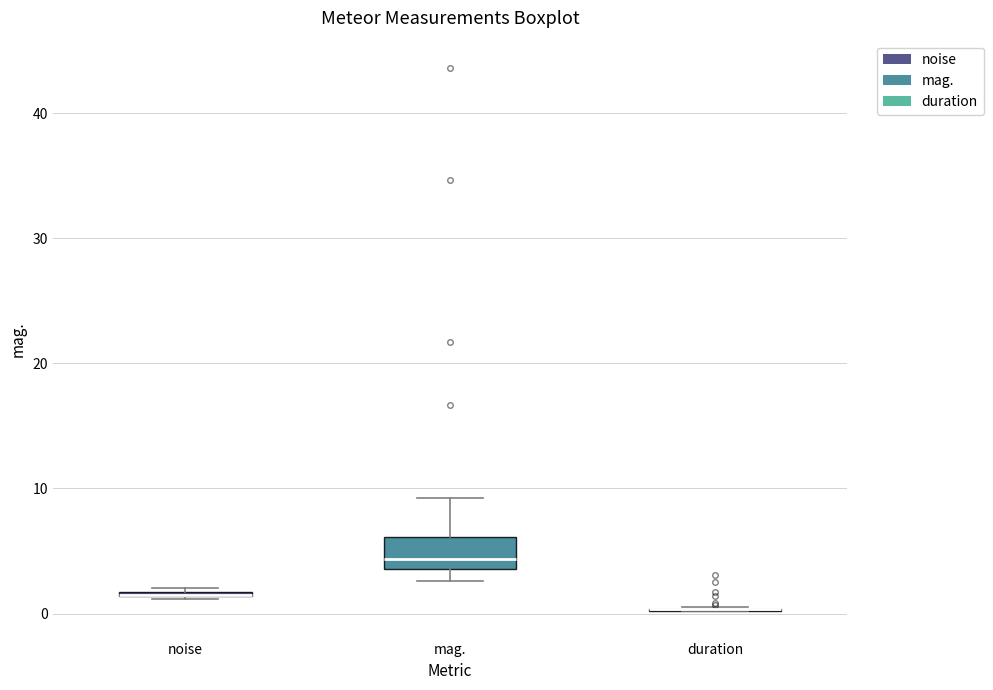

Where is the upper edge of the box for mag. on the y-axis? The values are not printed on the chart, so give them approximately, as read against the axis.

6